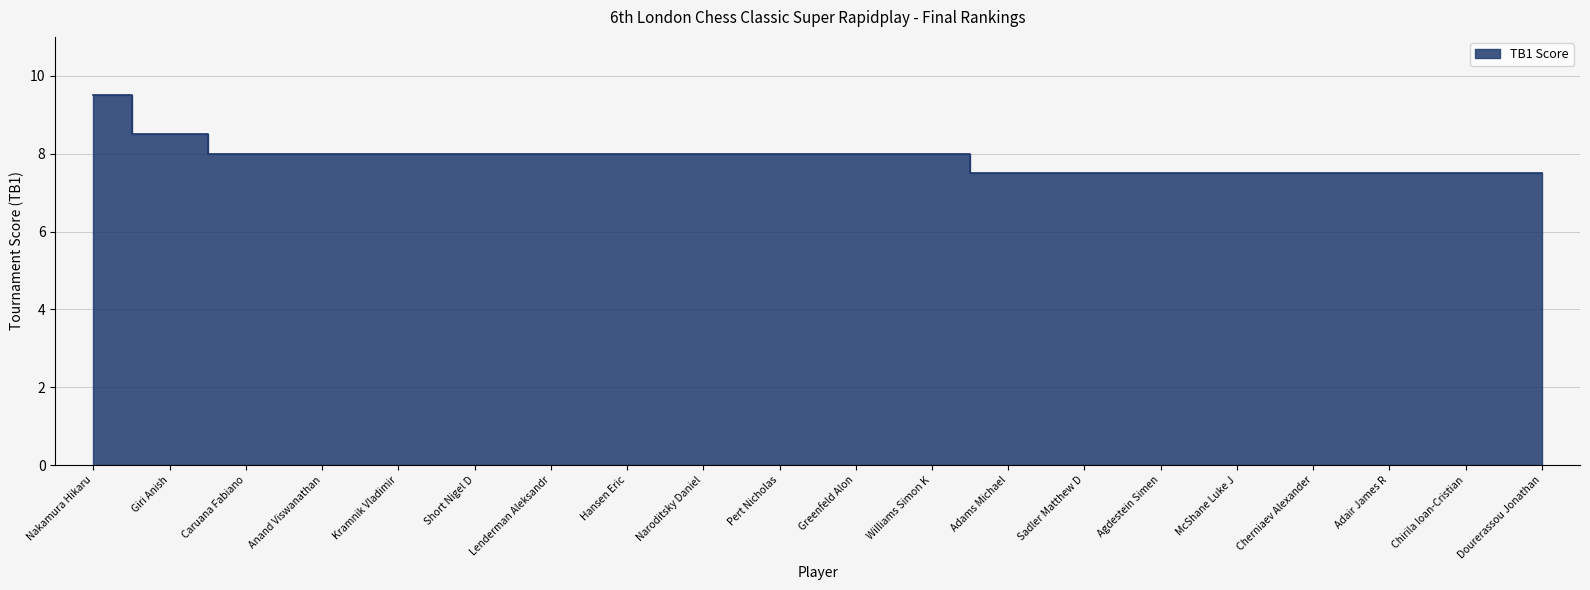

Does the chart display data point markers on the line(s)?

No